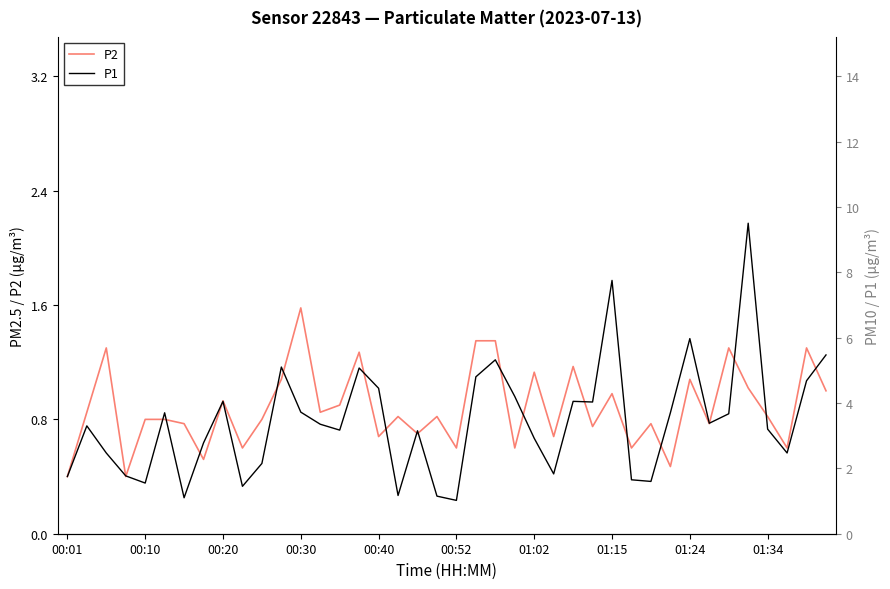

The P2 series shows 0.7 at 00:40. True or false?

True